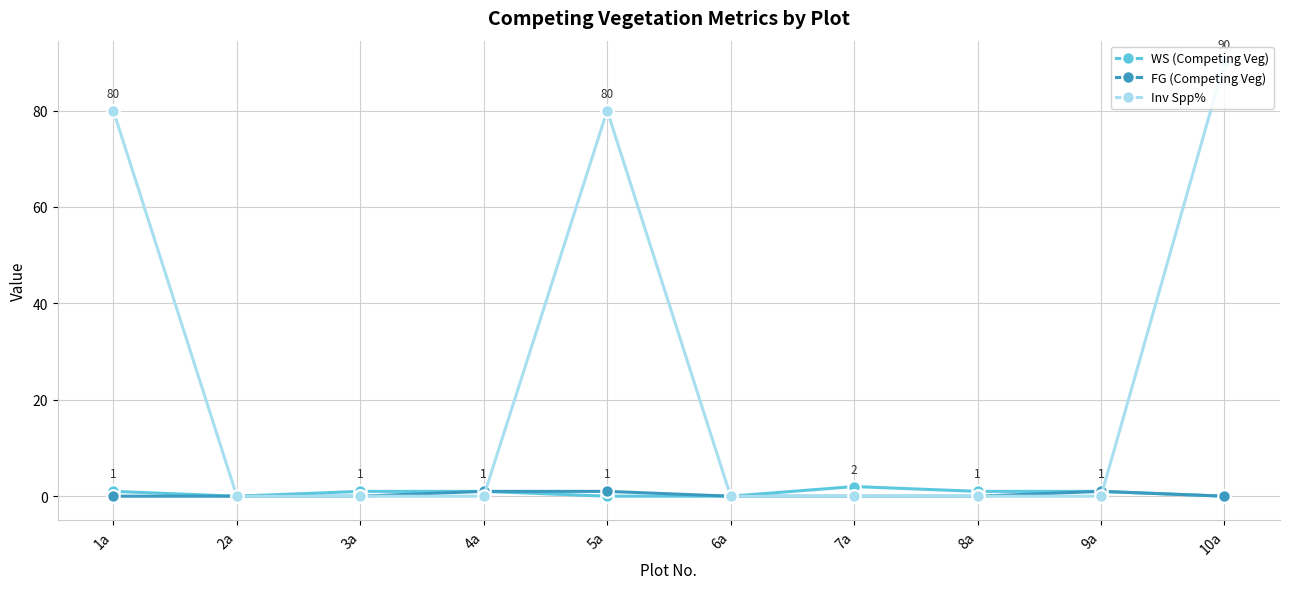

What is the value of the FG (Competing Veg) point at the 5th from the left?

1